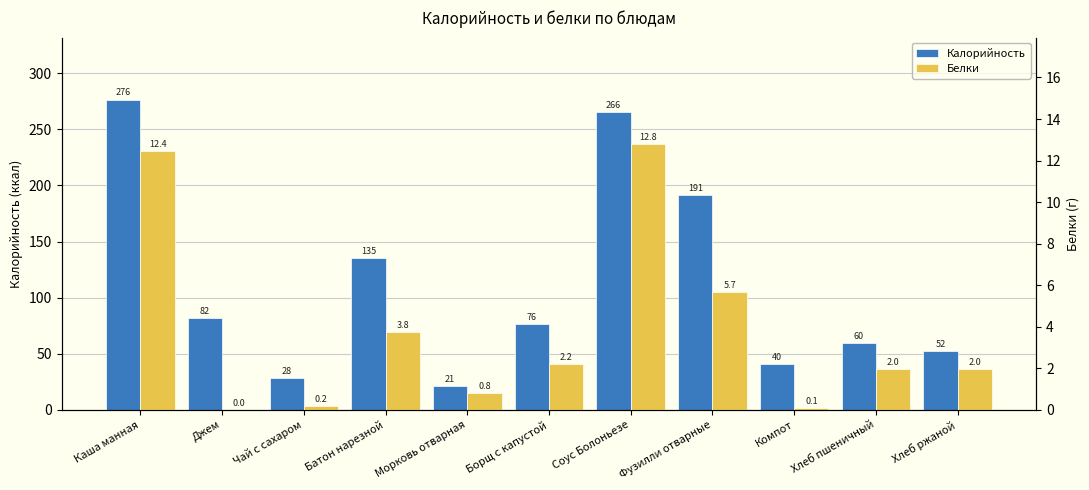

Where is Калорийность nearest to the value 148?

Батон нарезной